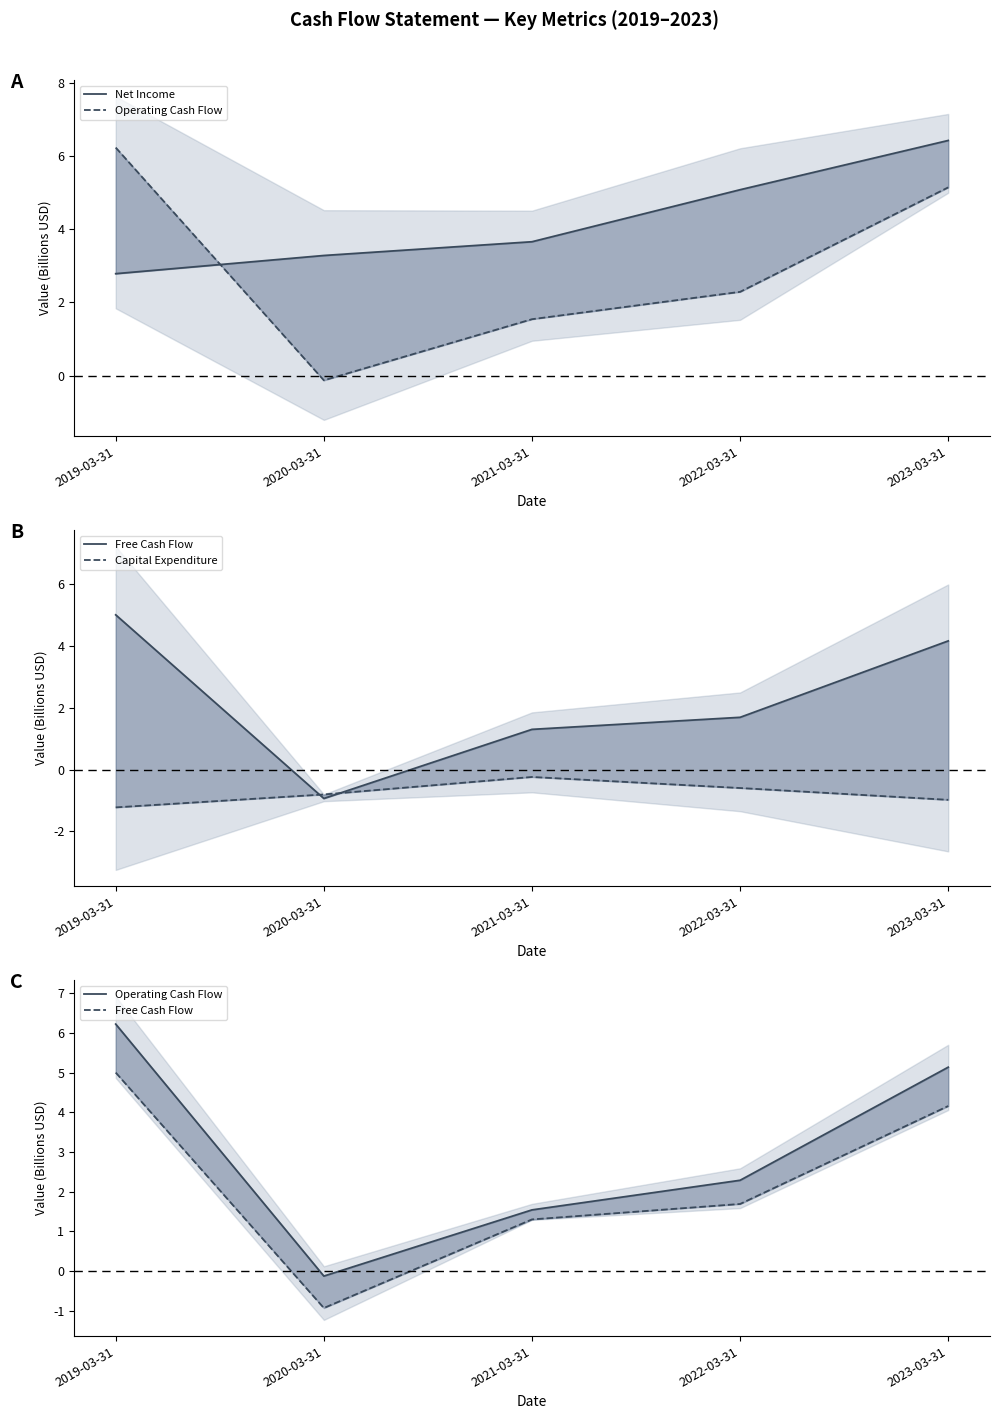

Rank the series by their maximum value, from highest to lowest.

Net Income, Operating Cash Flow, Free Cash Flow, Capital Expenditure